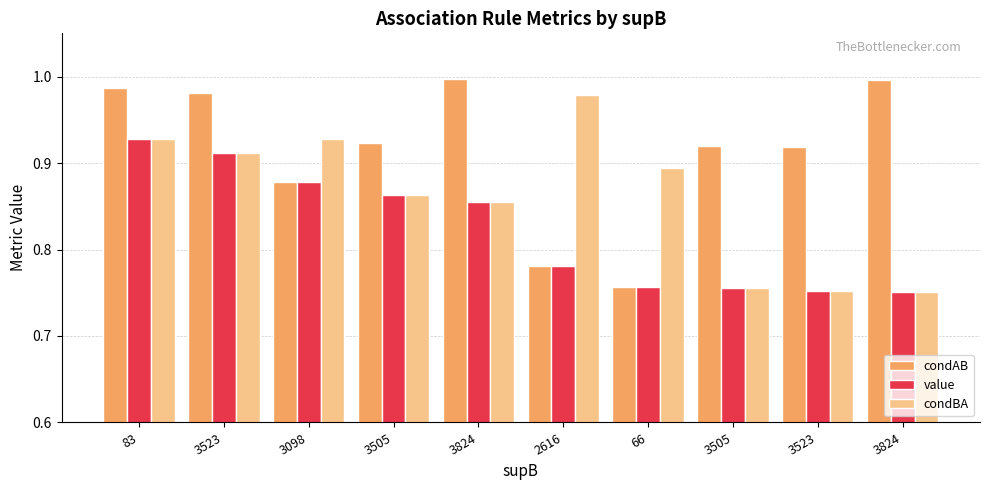

How many groups of bars are there?

10